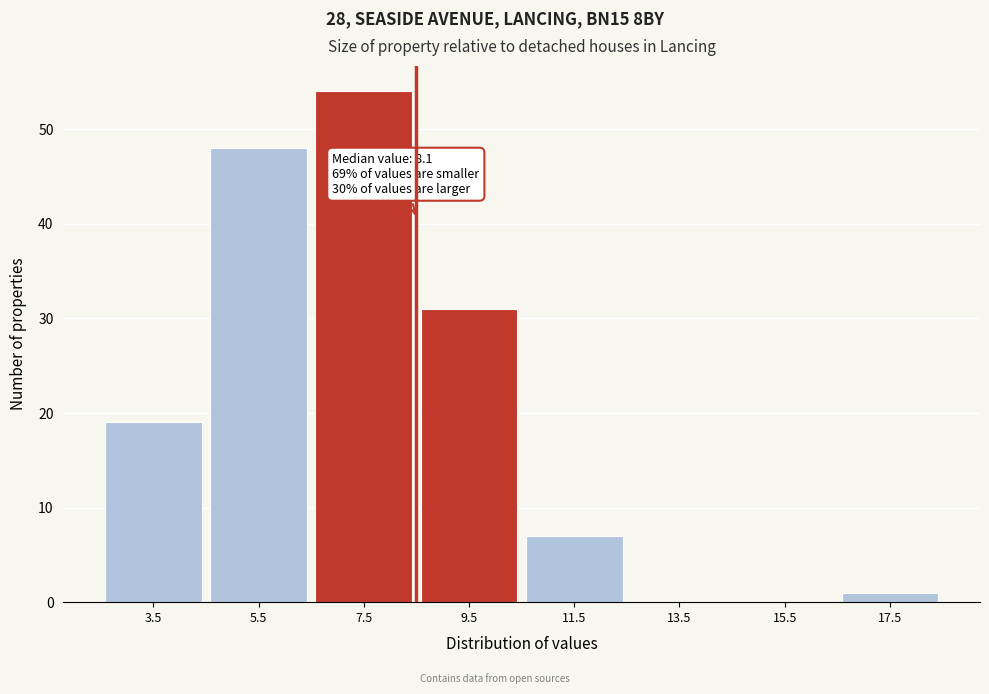

Reading left to right, extract all data points from this chart.

3.5=19	5.5=48	7.5=54	9.5=31	11.5=7	13.5=0	15.5=0	17.5=1